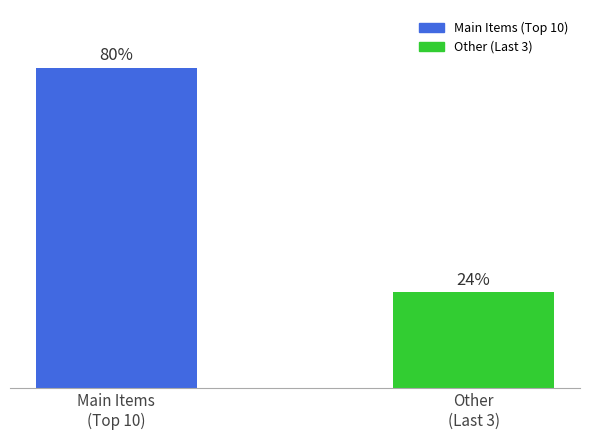

Are the bars grouped side by side (vs. stacked)?

No